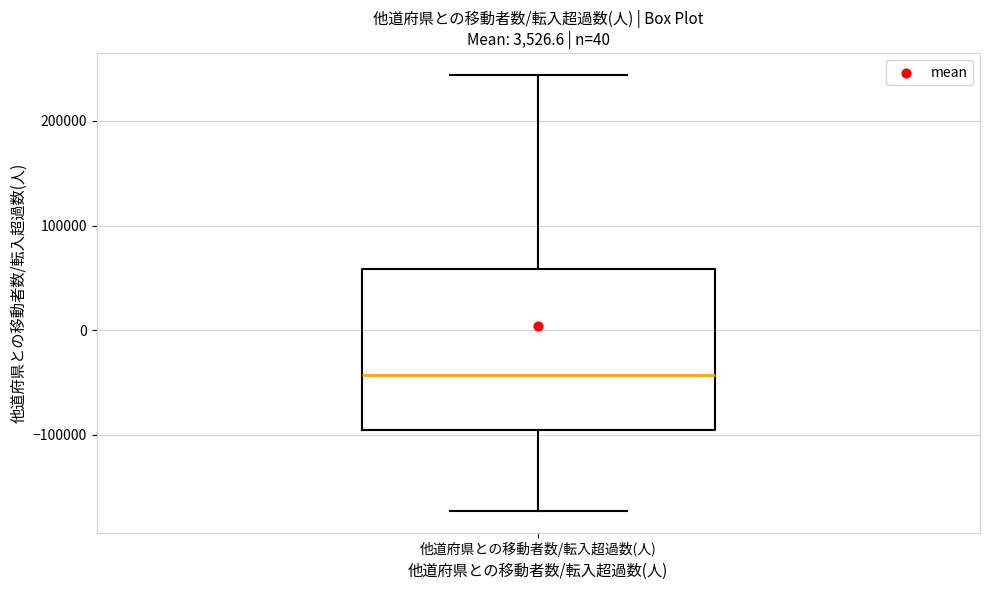

Transcribe this box plot: give where the median line is, the range the box spans, and where the two whiskers end, as read against the y-axis. The values are not printed on the chart, so give them approximately, as read against the axis.

median -40000, box -100000 to 60000, whiskers -170000 to 240000